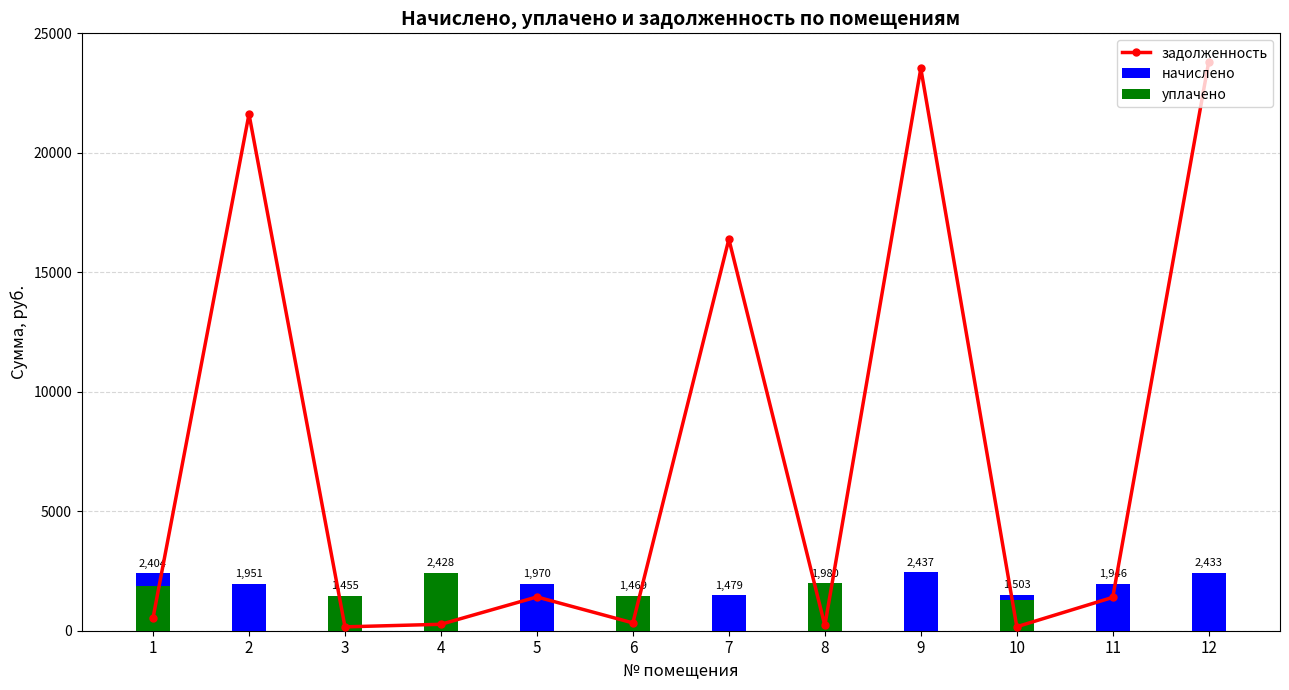

What is the value of the начислено bar at the 7th from the left?

1478.7